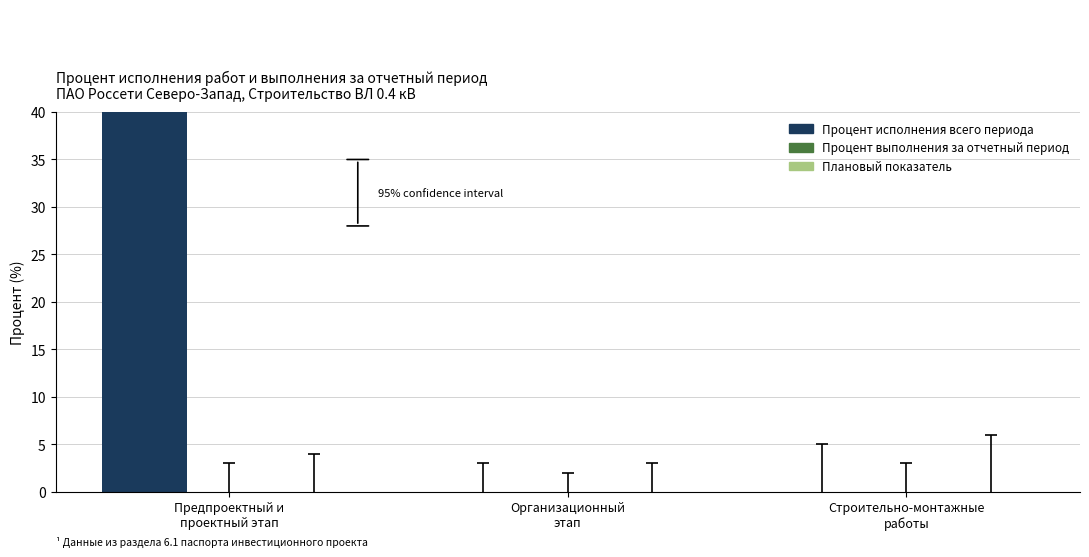

List the series in order of their peak value, lowest first.

Процент выполнения за отчетный период, План (%), Процент исполнения всего периода